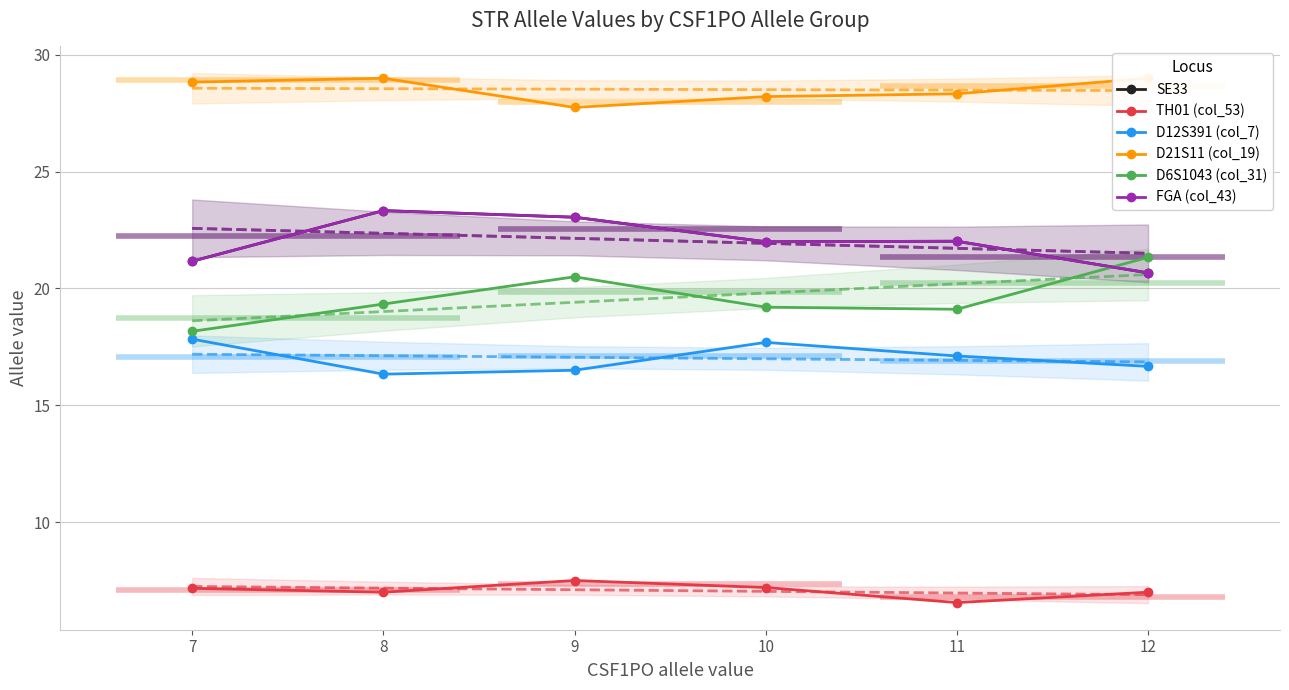

How many lines are shown in the chart?

6